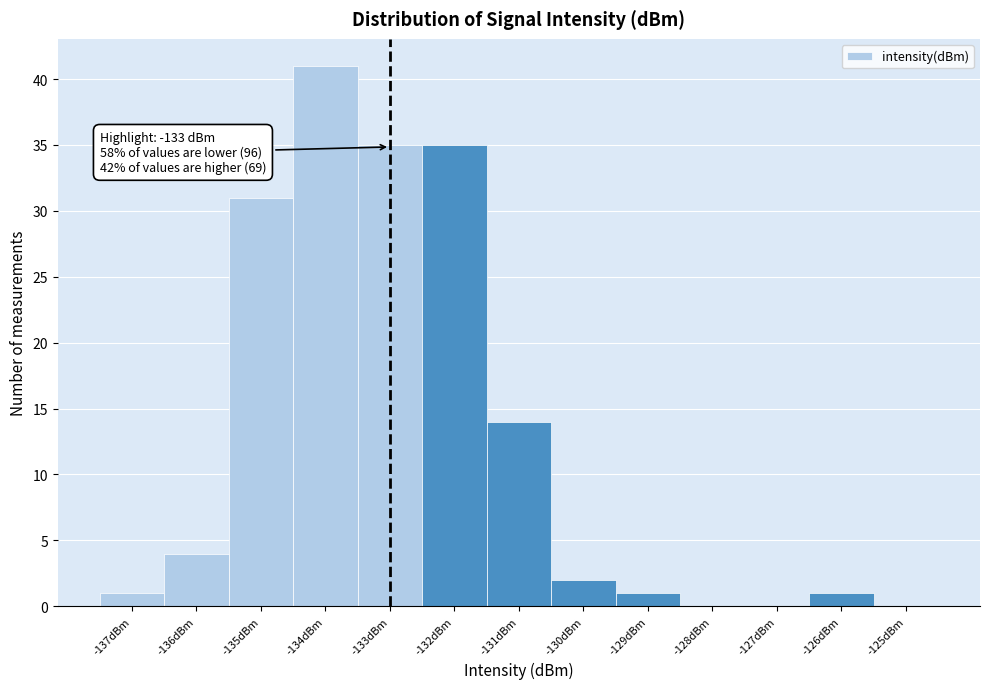

Over which range of the x-axis is the bar tallest?

-134.5 to -133.5